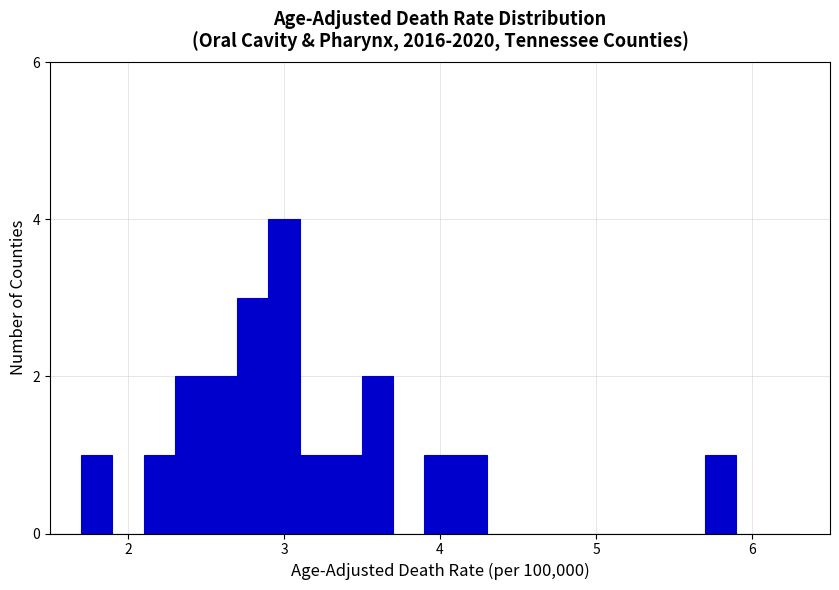

Around what value on the x-axis is the tallest bar? Give the approximate position of its centre, as read against the axis.

3.0